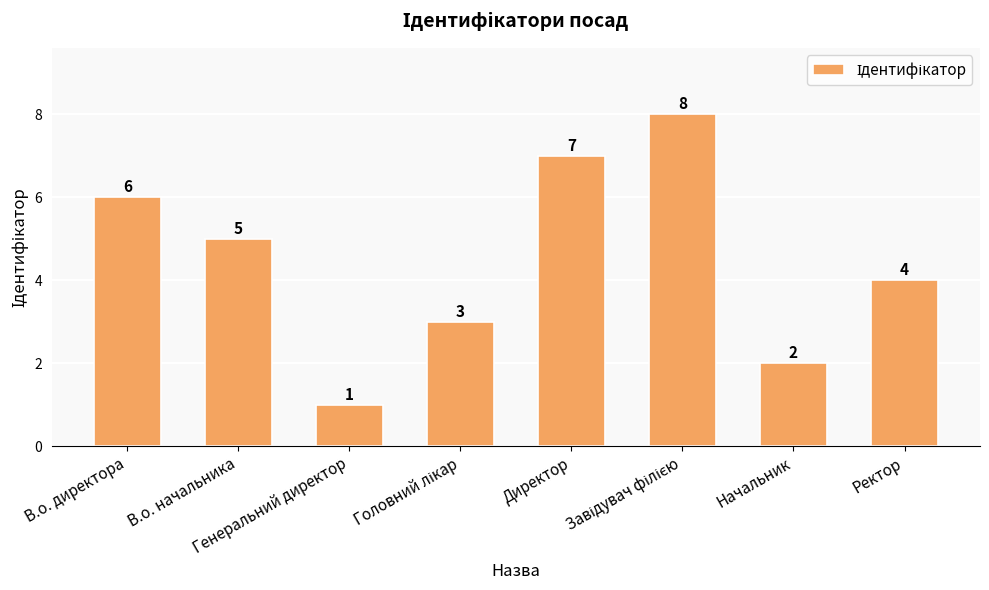

How many values are between 3 and 7?

5